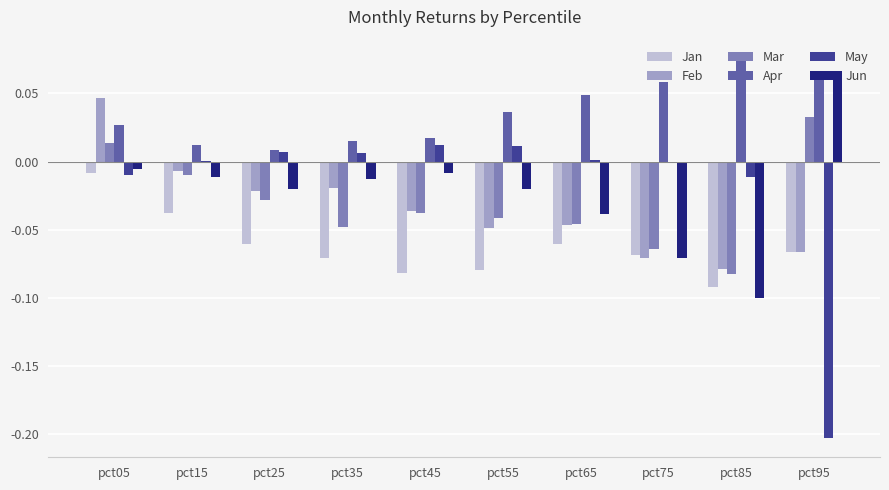

Which series has the largest total across all categories?

Apr